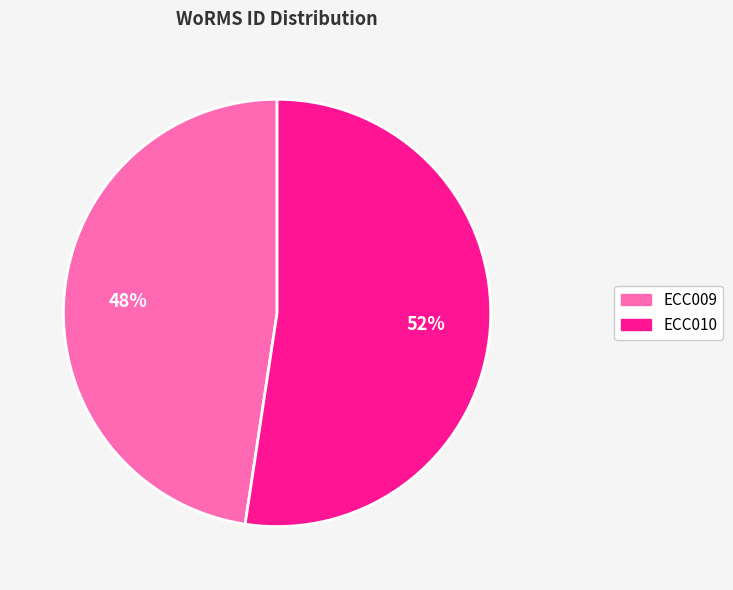

How many slices are in this pie chart?

2